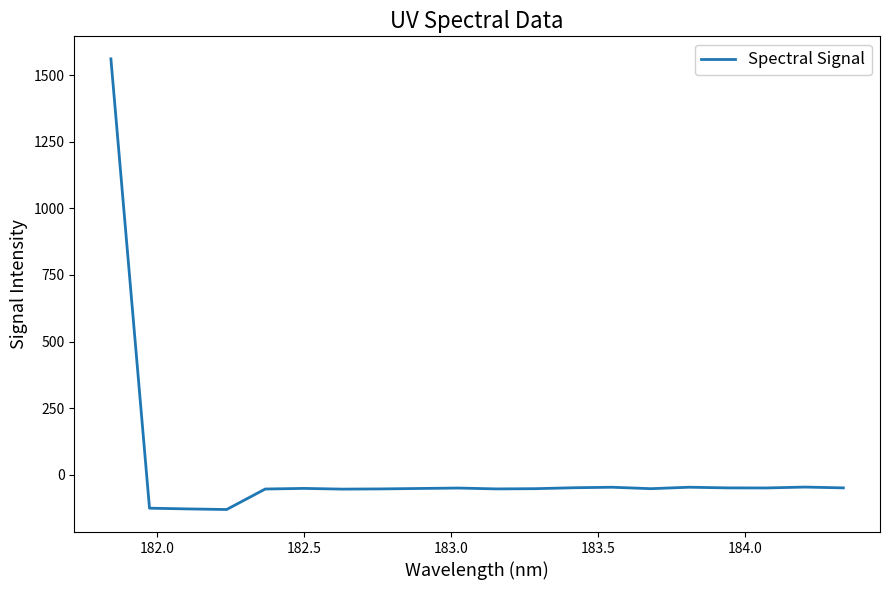

What is the minimum value shown in the chart?

-130.7